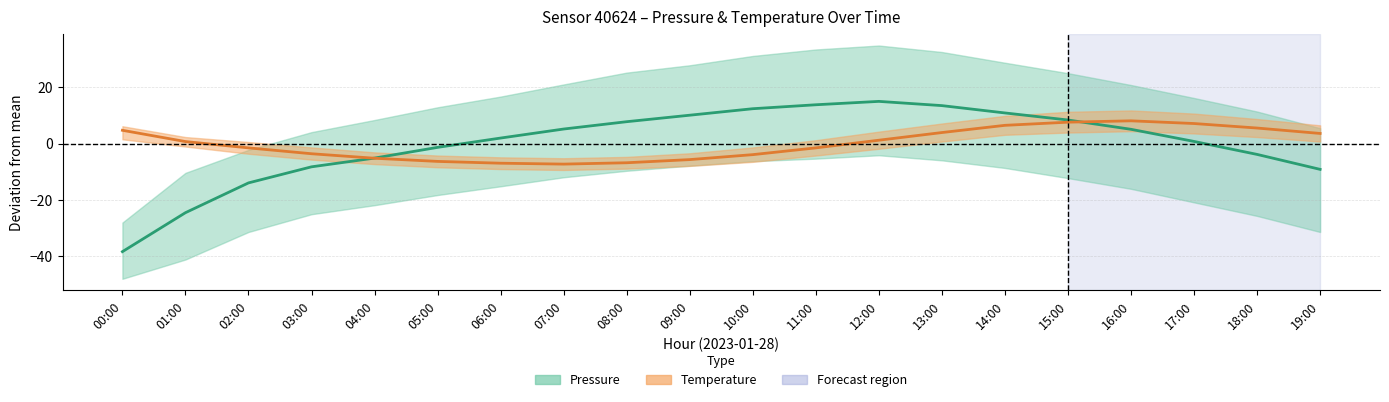

True or false: Pressure (mean) and Temperature (mean) intersect in this chart.

True